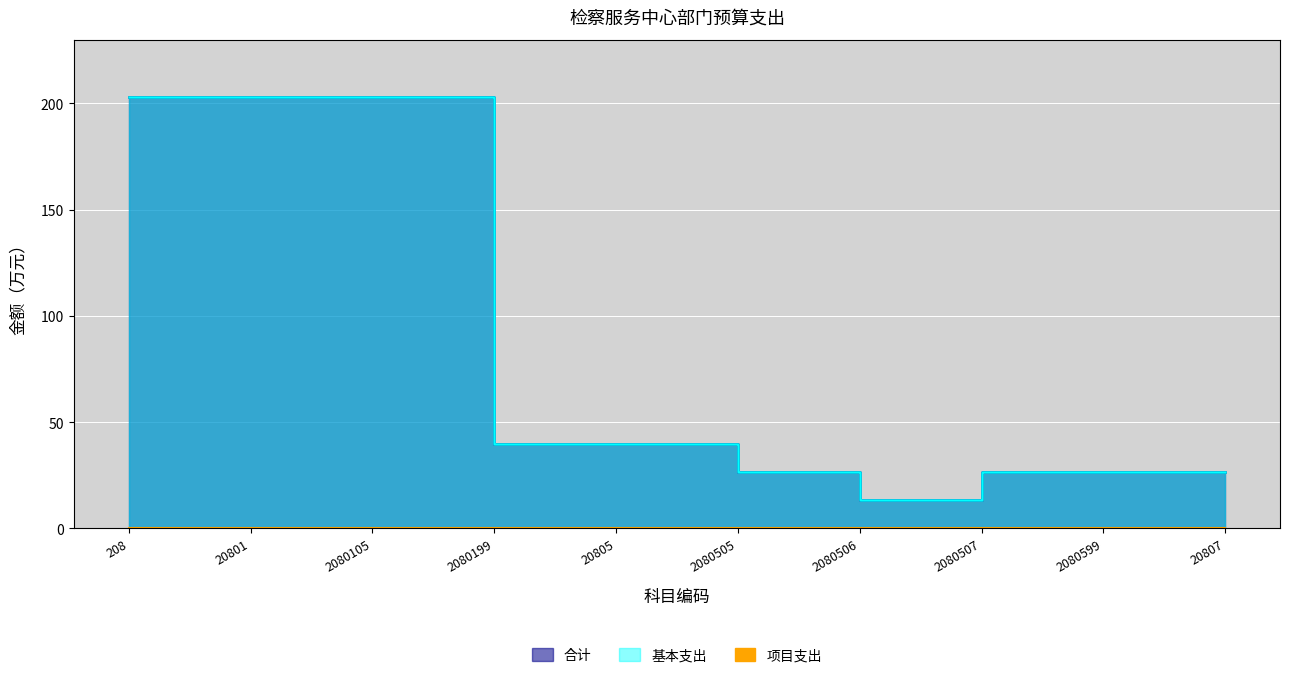

True or false: 基本支出 has a value of 34.8 at 2080599.

False